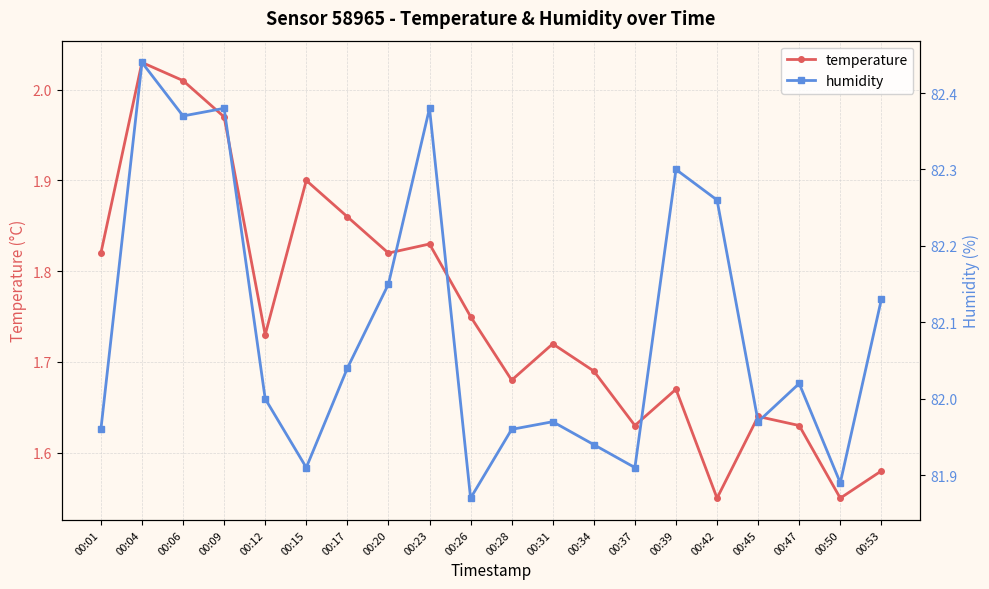

What are all the series names shown in the legend?

temperature, humidity